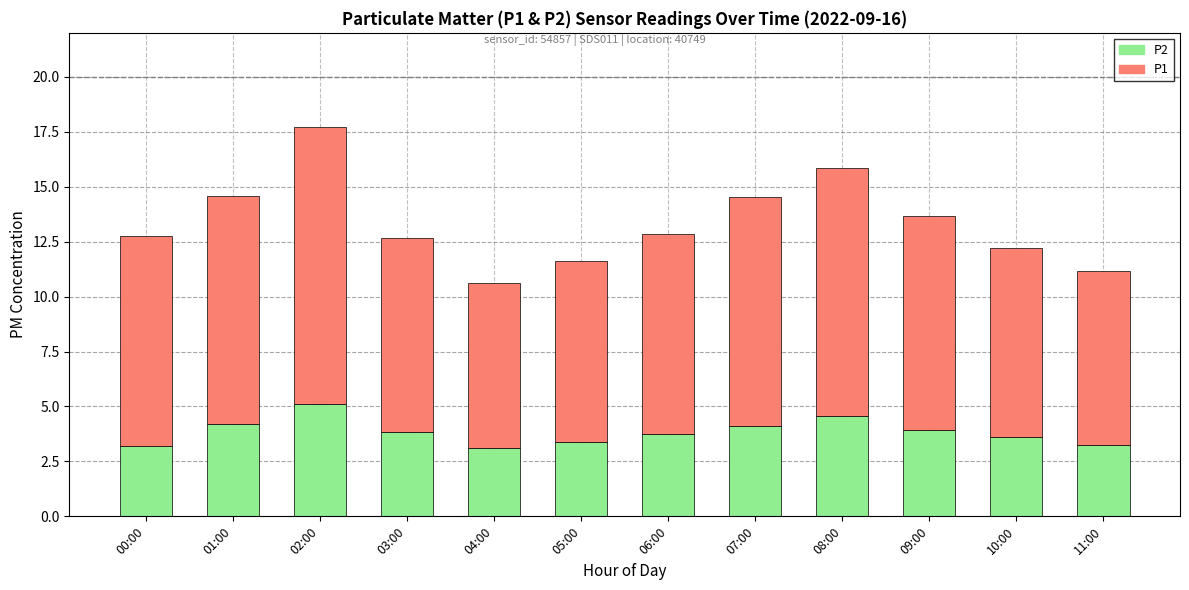

What is the highest value of the P2 series?

5.1